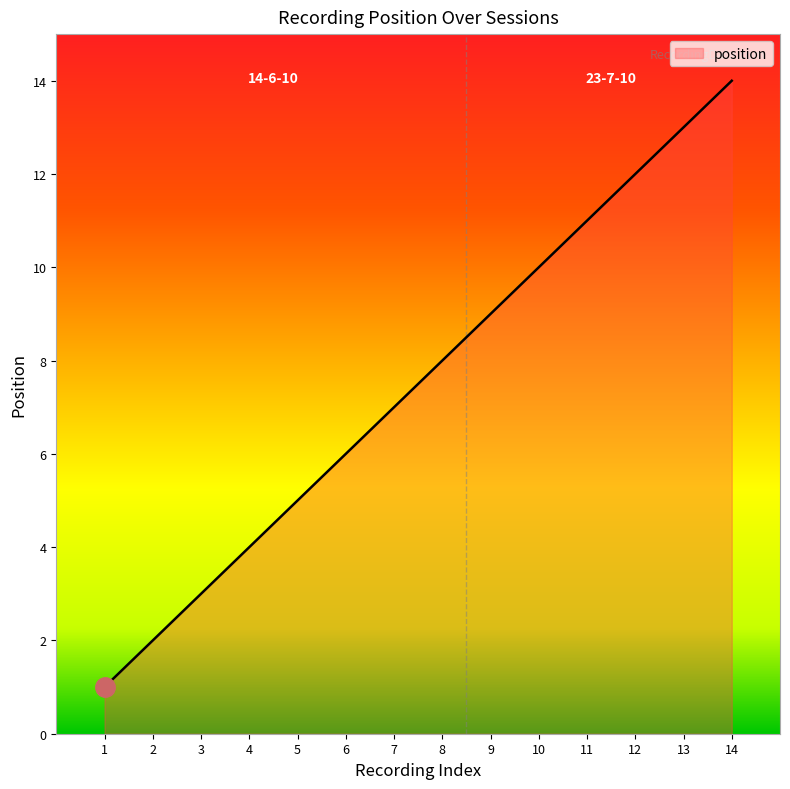

The value at 11 is 3. True or false?

False